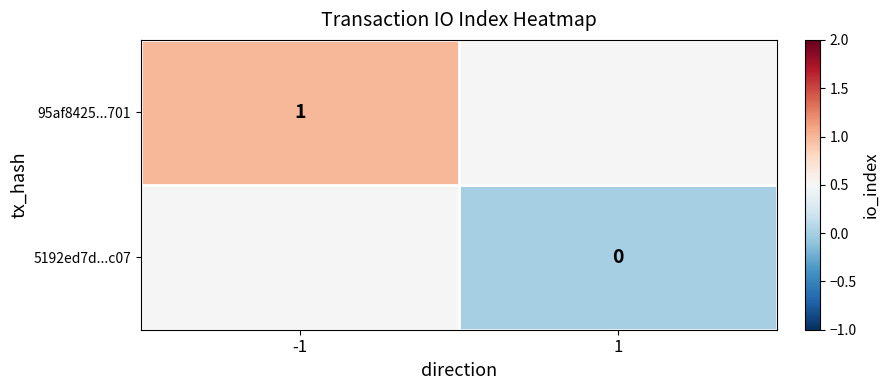

Is the value of 5192ed7d...c07 at 1 greater than the value of 95af8425...701 at -1?

No